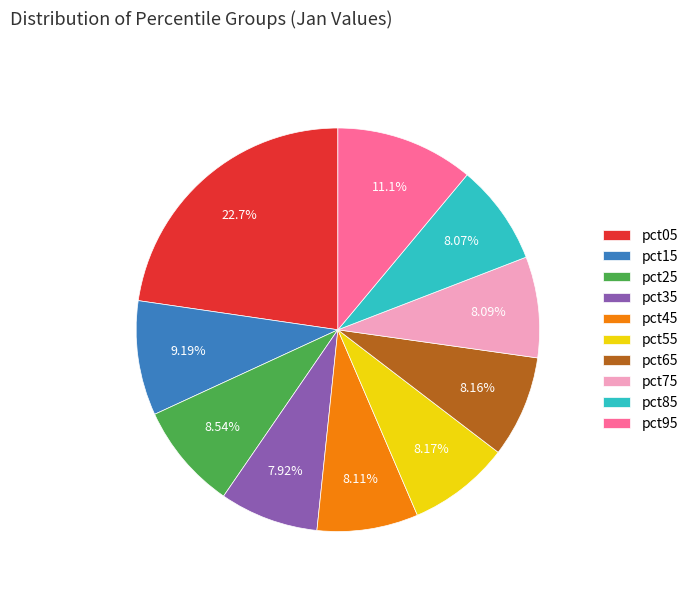

Approximately how many times larger is the value at pct15 compared to pct05?

0.4